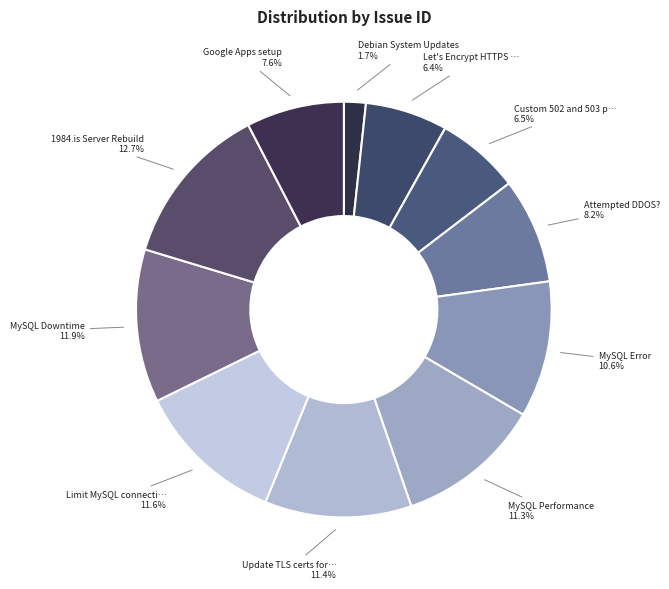

Does any single category account for the majority?

No